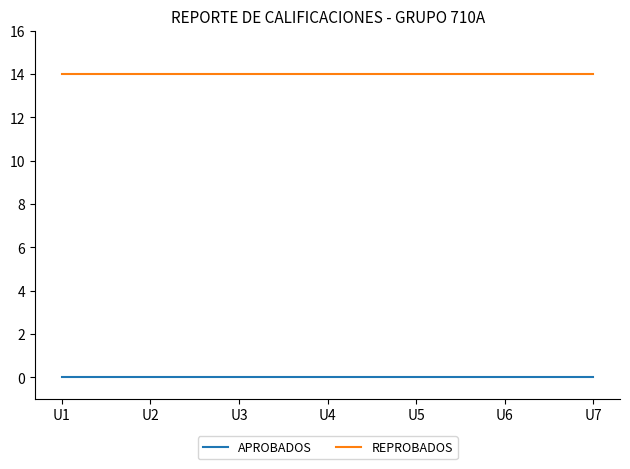

What is the sum of all REPROBADOS values?

98